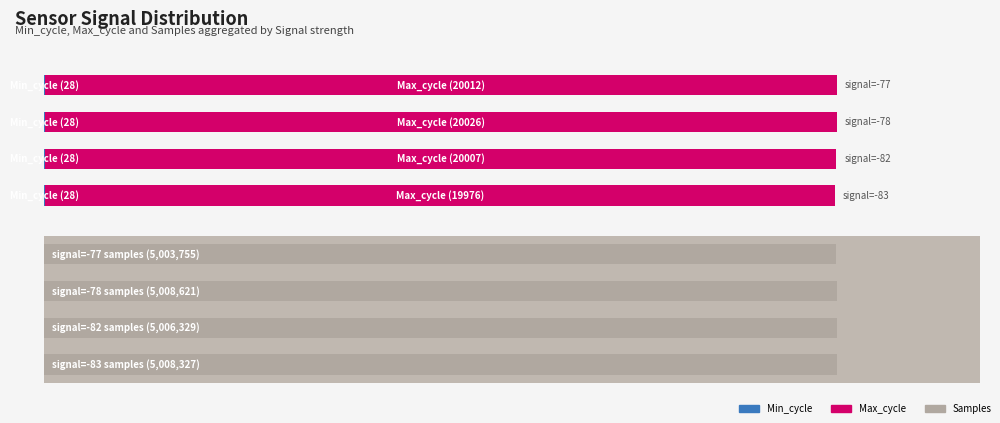

Reading left to right, extract all data points from this chart.

Min_cycle: 0.6	0.6	0.6	0.6
Max_cycle: 19976.3	20007.8	20026.1	20012.9
Samples: 5008327.0	5006329.4	5008621.3	5003755.3